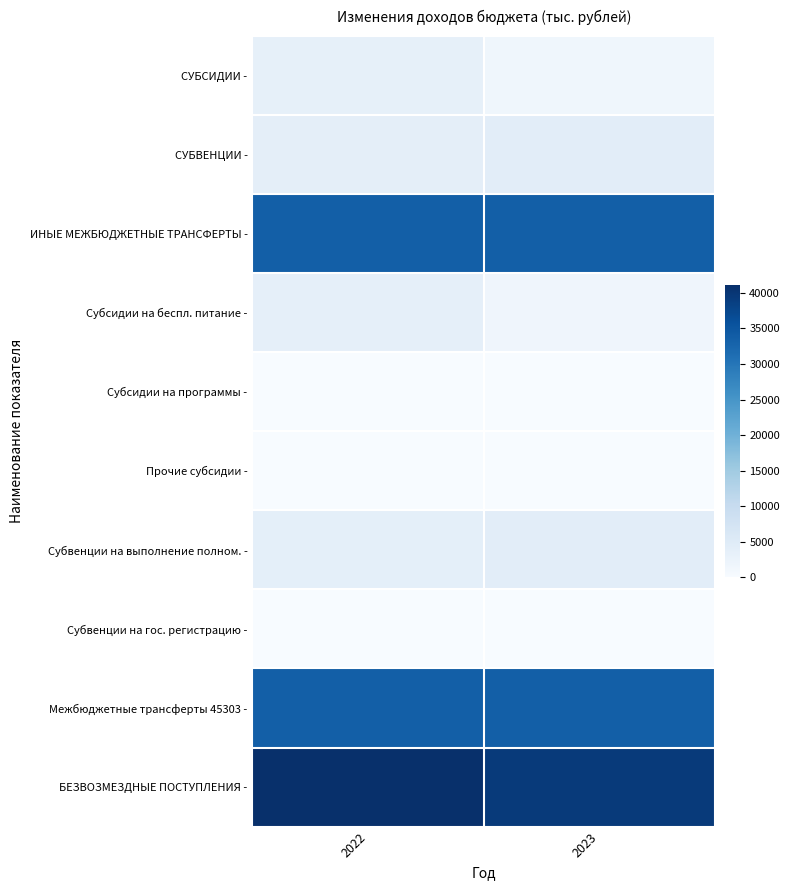

Between 2023 and 2022, which is larger?

2022